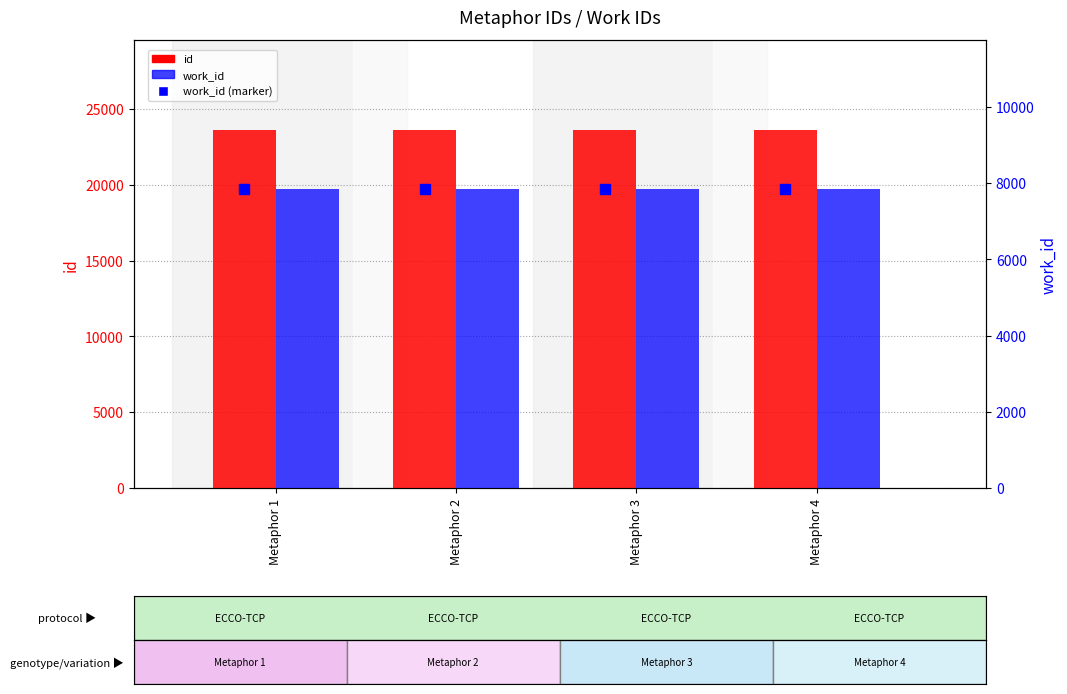

True or false: work_id (marker) has a value of 7839 at Metaphor 3.

True